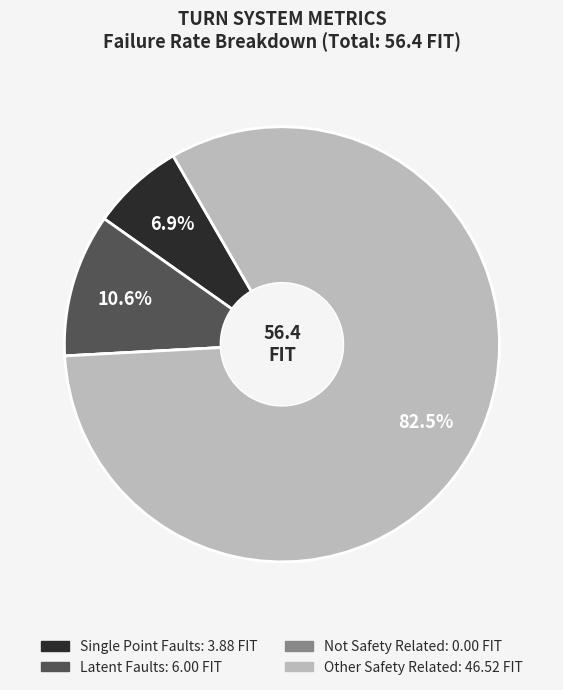

Does Other Safety Related represent more than half of the total?

Yes